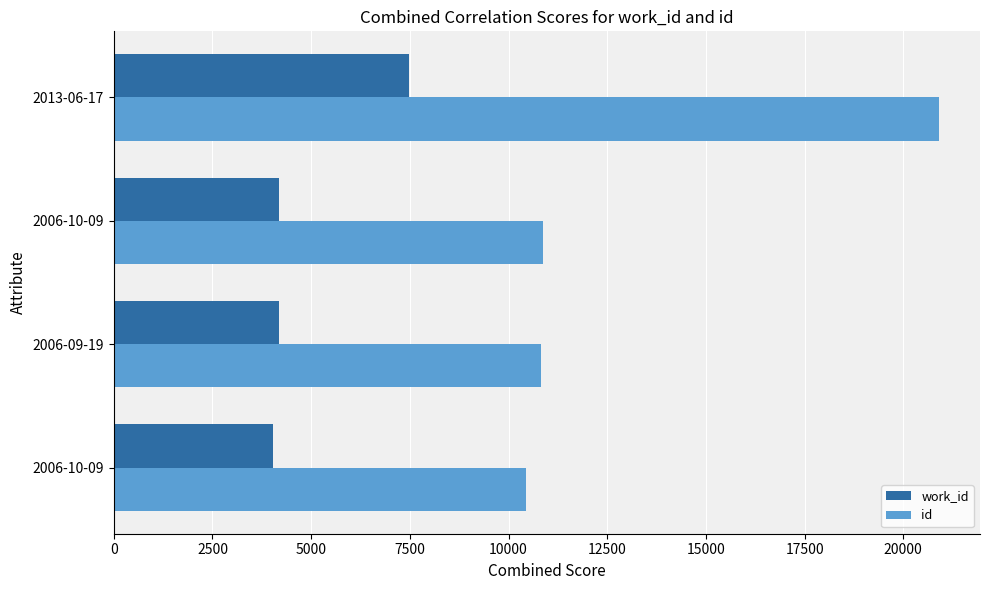

At which category is the sum across all series the highest?

2013-06-17